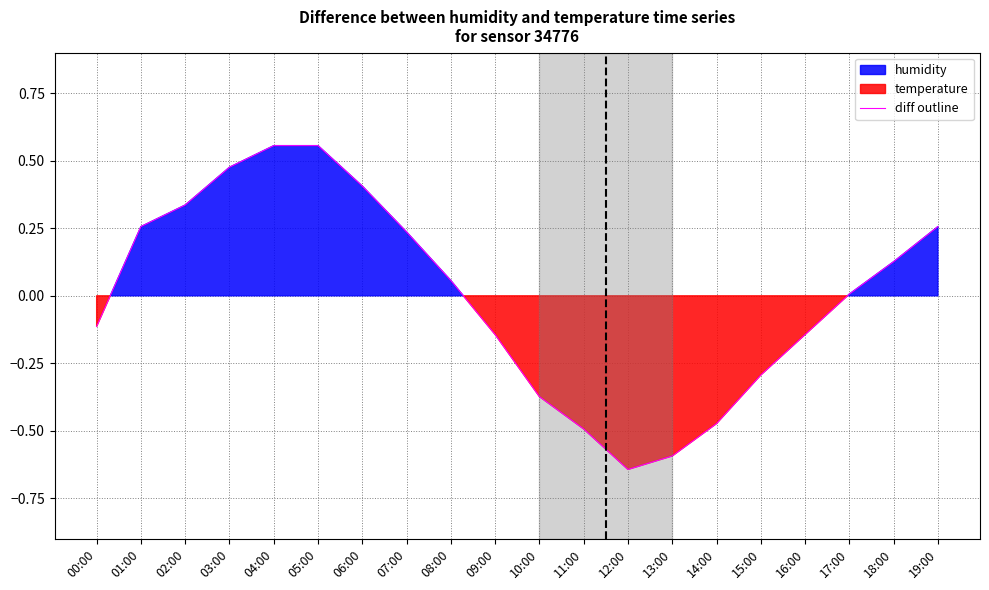

Where does the data first go above 0?

01:00